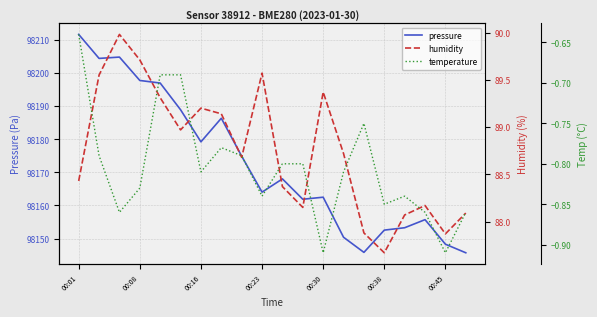

Which category has the highest value in the pressure series?

00:01